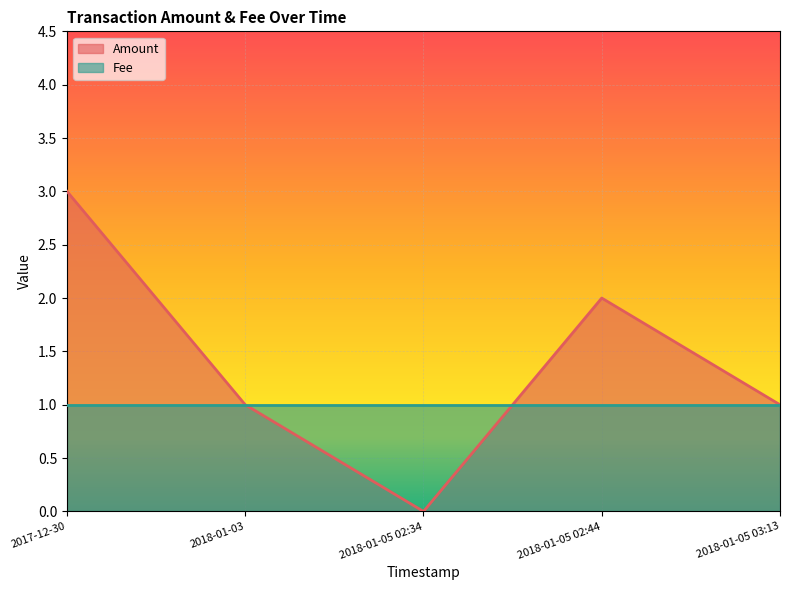

Rank the categories by value from lowest to highest.

2018-01-05 02:34, 2018-01-03, 2018-01-05 03:13, 2018-01-05 02:44, 2017-12-30